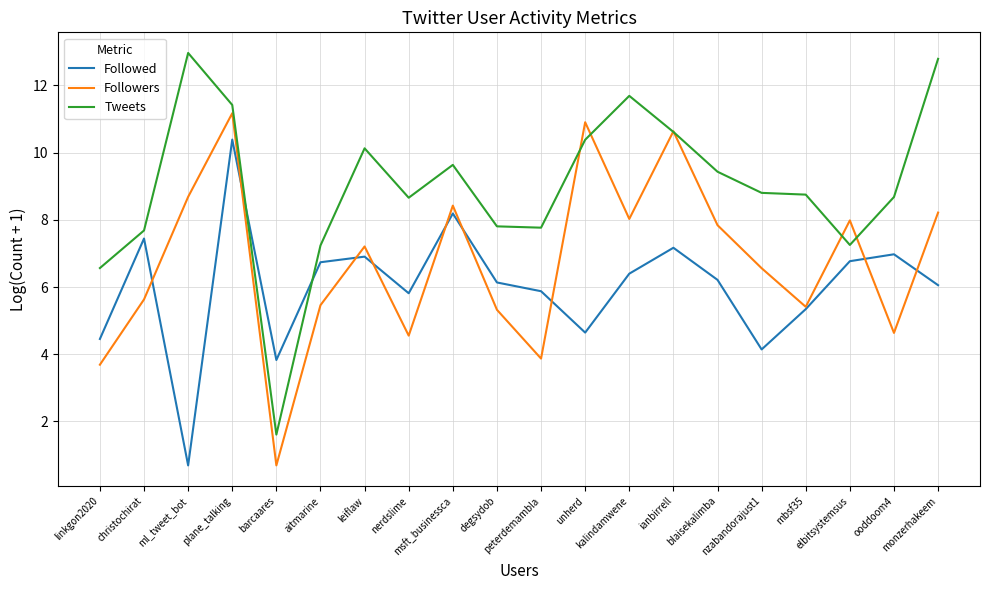

What are all the series names shown in the legend?

Followed, Followers, Tweets